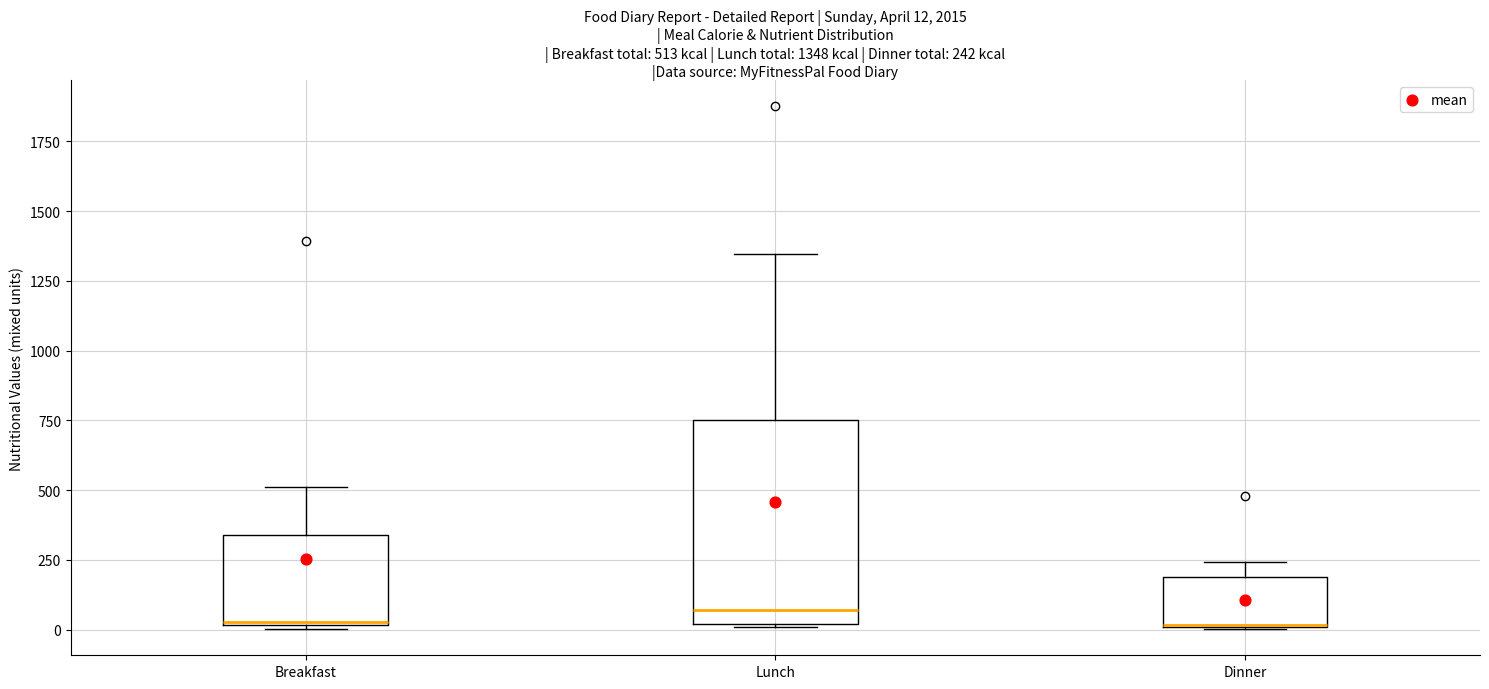

Comparing the boxes themselves (not the whiskers), which one is the tallest?

Lunch